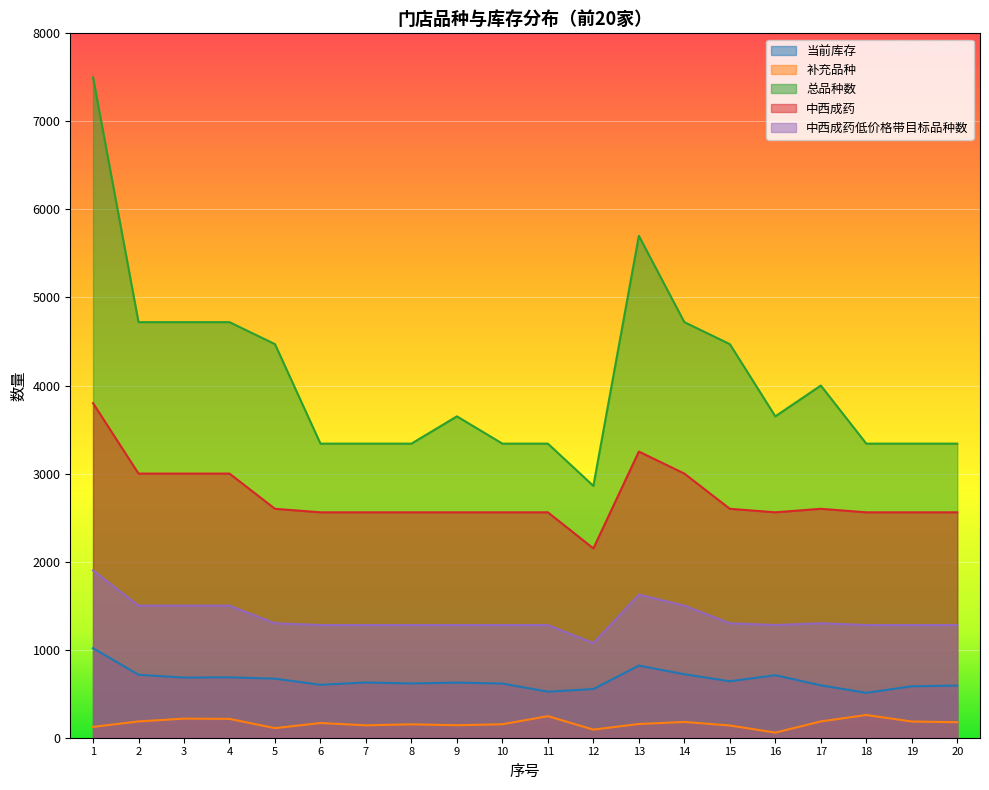

Between 7 and 18, which series saw the biggest shift?

当前库存